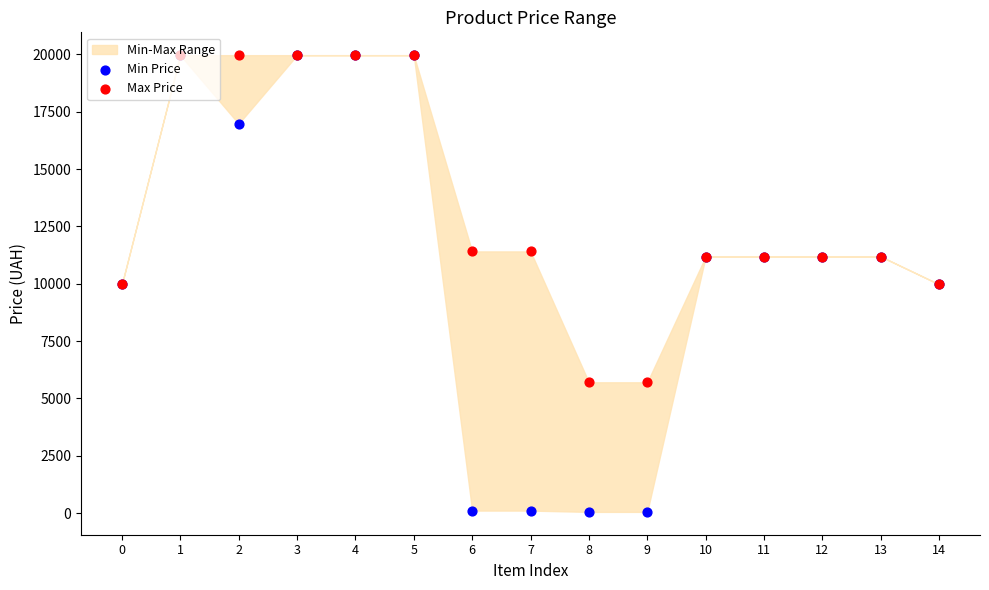

Which series has the largest total across all categories?

Max Price